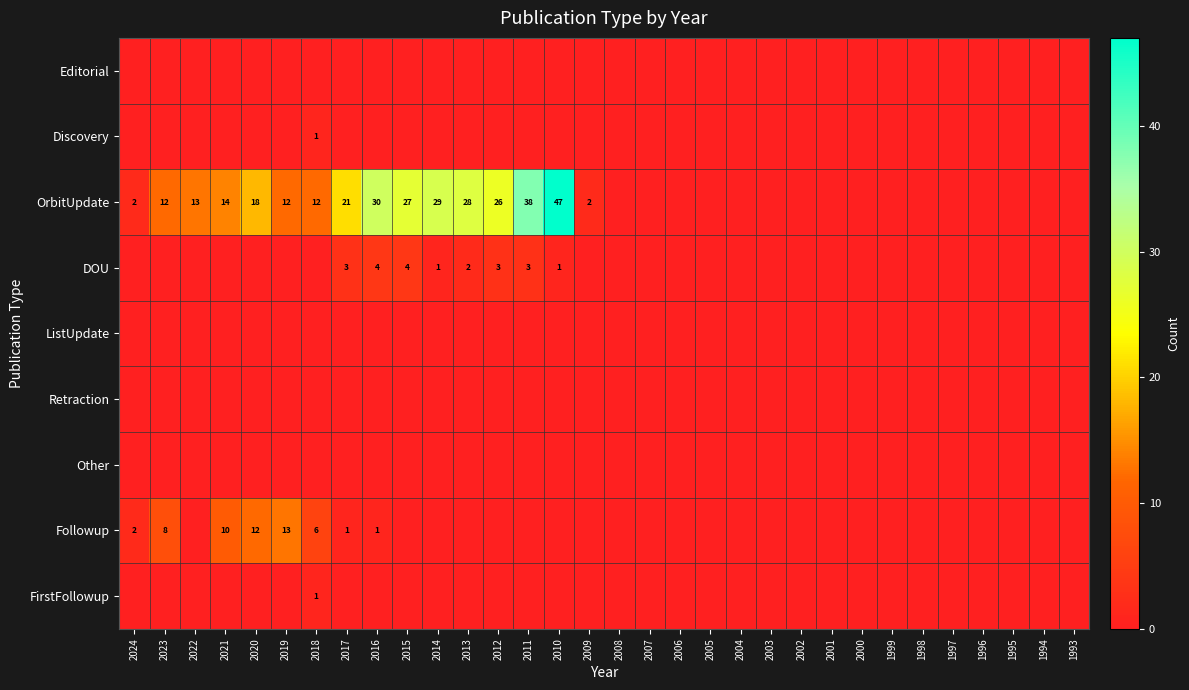

Count the number of categories in the chart.

32